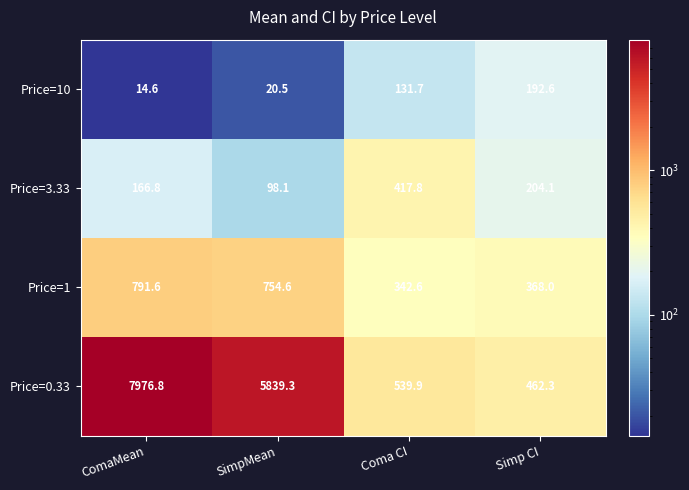

Rank the series by their maximum value, from lowest to highest.

Price=10, Price=3.33, Price=1, Price=0.33